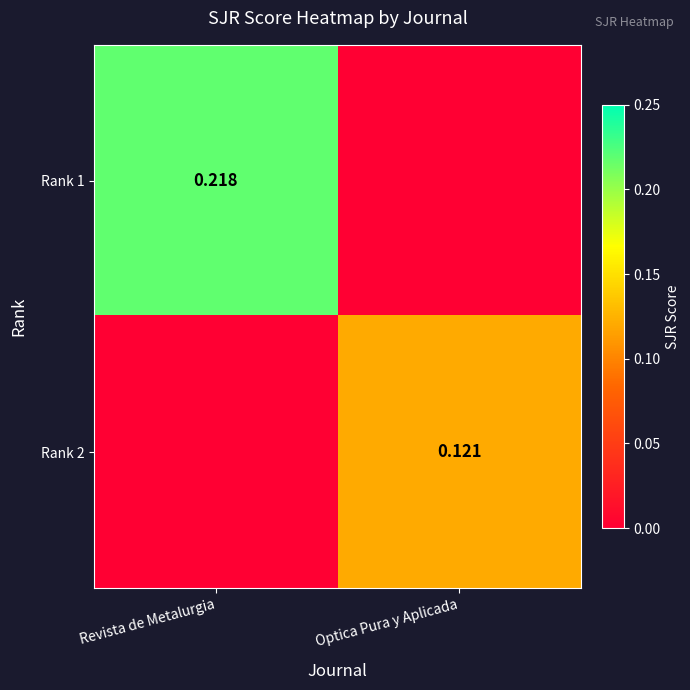

Read the Rank 2 value at Optica Pura y Aplicada.

0.1